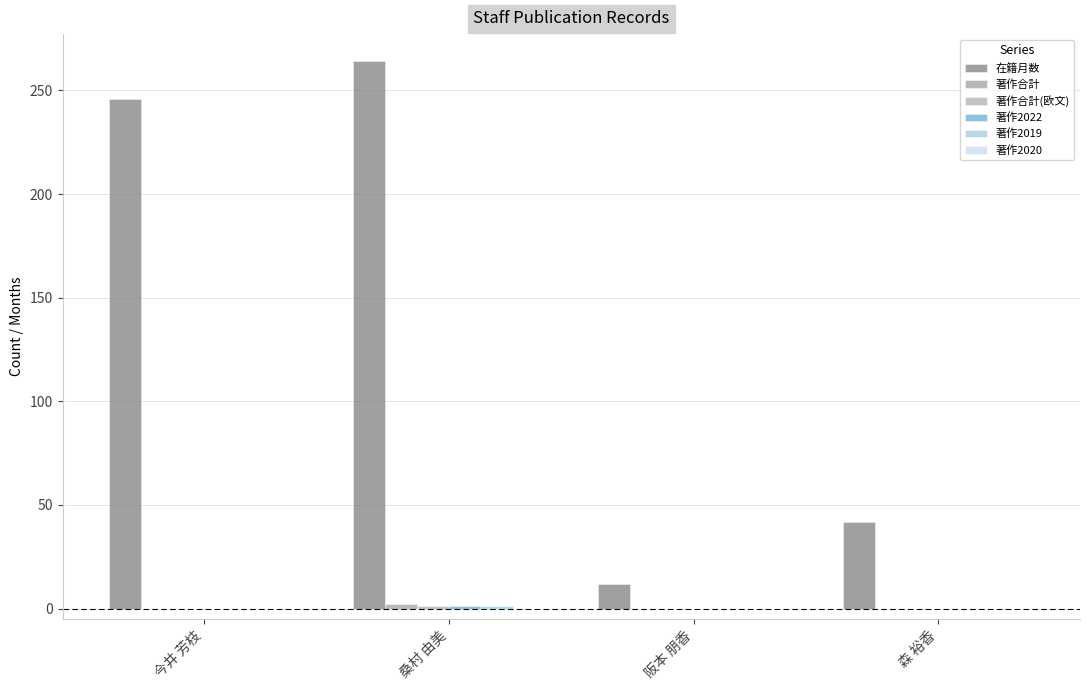

Count the number of categories in the chart.

4